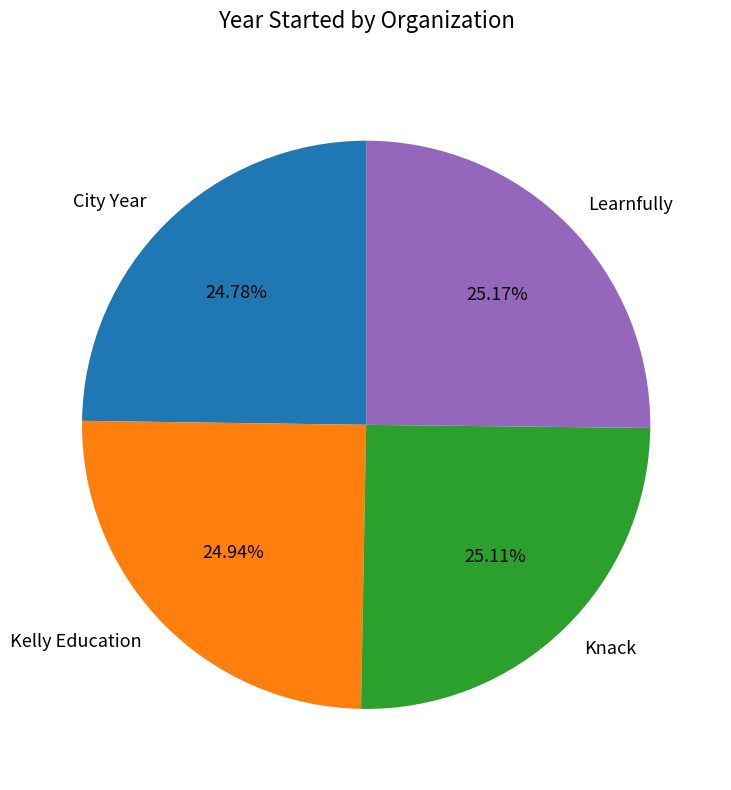

To the nearest percent, what percentage of the pie is City Year?

25%